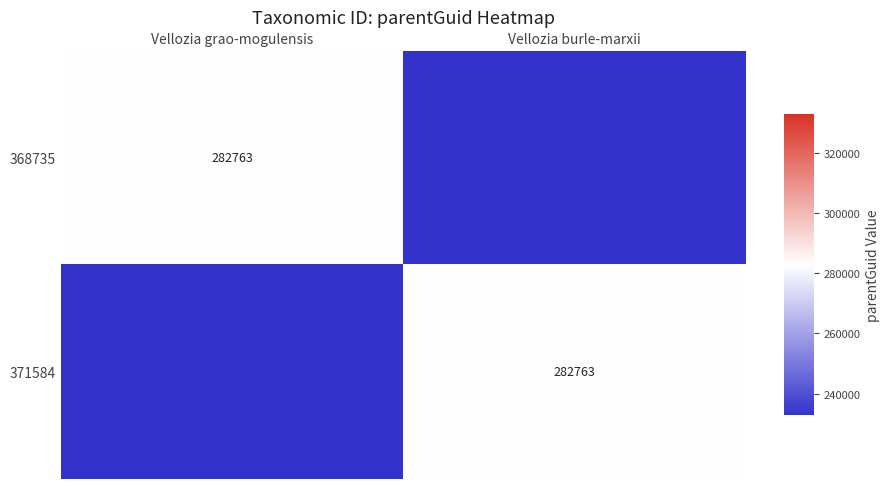

The value of 371584 at Vellozia burle-marxii is 282763. True or false?

True